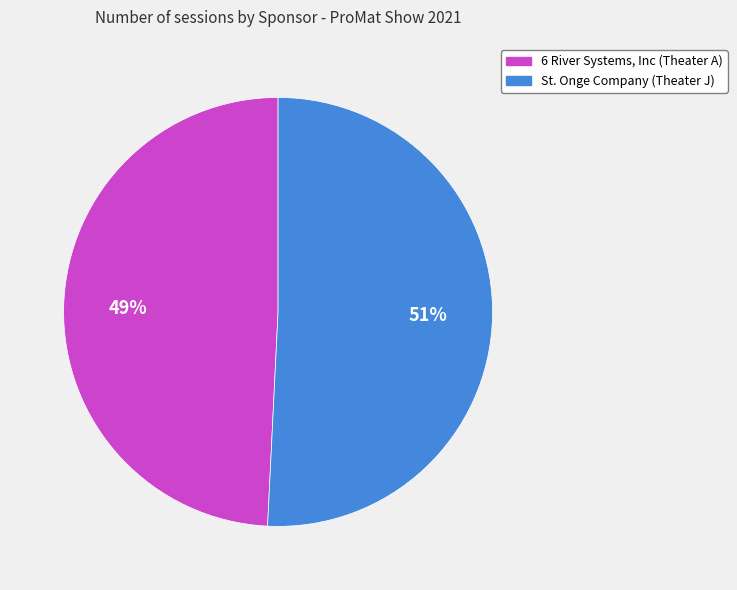

Between 6 River Systems, Inc (Theater A) and St. Onge Company (Theater J), which is larger?

St. Onge Company (Theater J)